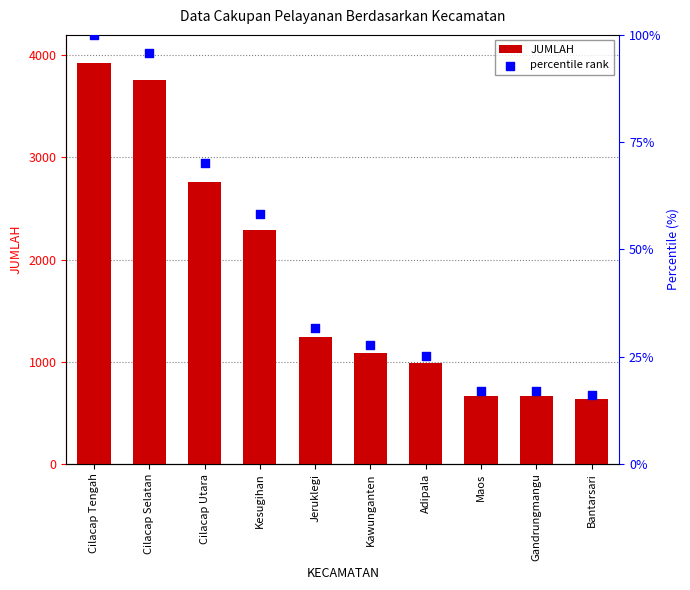

Which series has the largest total across all categories?

JUMLAH